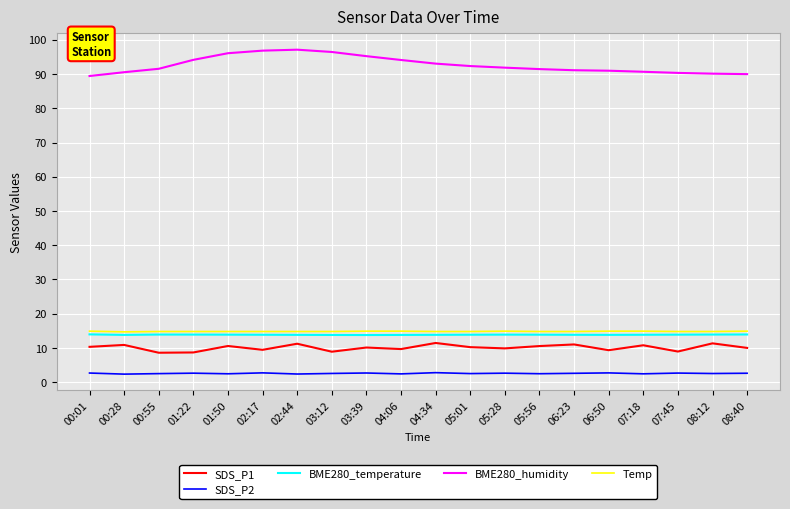

True or false: BME280_humidity has a value of 137.4 at 07:45.

False